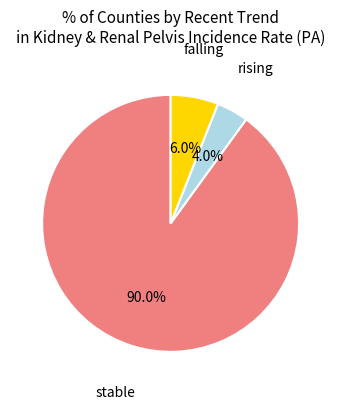

Is there a majority slice in this chart?

Yes